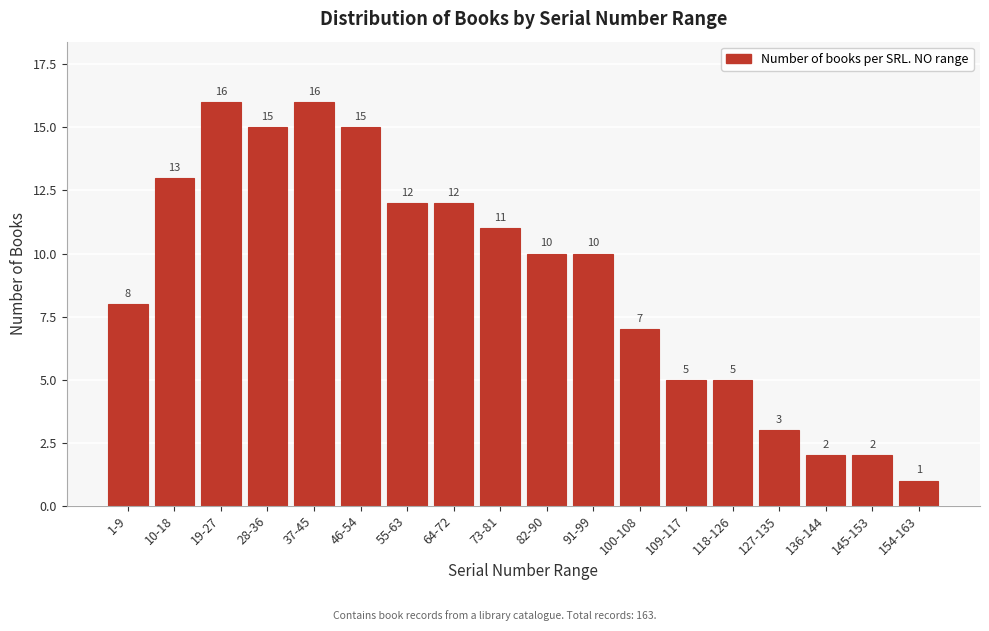

Reading left to right, extract all data points from this chart.

8	13	16	15	16	15	12	12	11	10	10	7	5	5	3	2	2	1